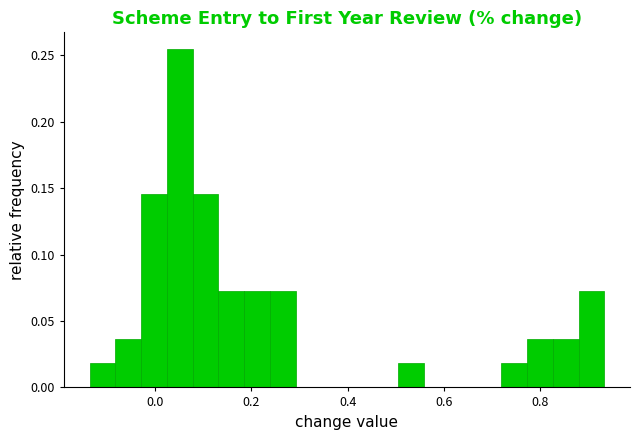

Read against the x-axis, roughly where is the centre of the tallest bar?

0.06